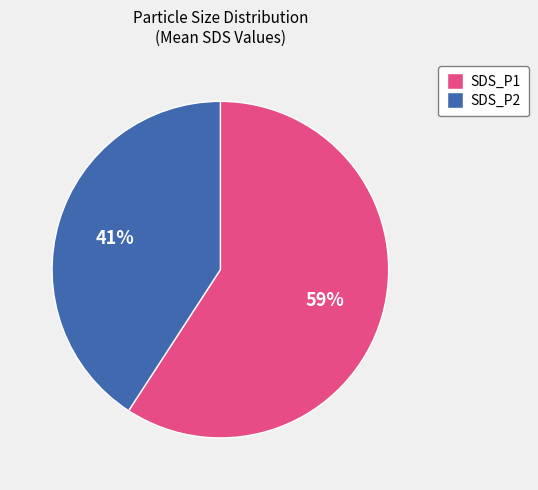

The SDS_P1 slice represents 54% of the pie. True or false?

False